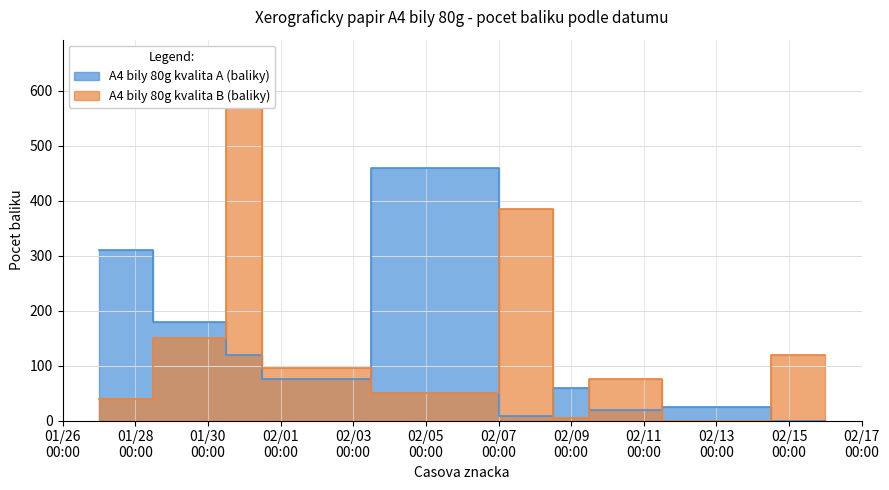

What is the label of the 9th point from the left?

2023-01-30